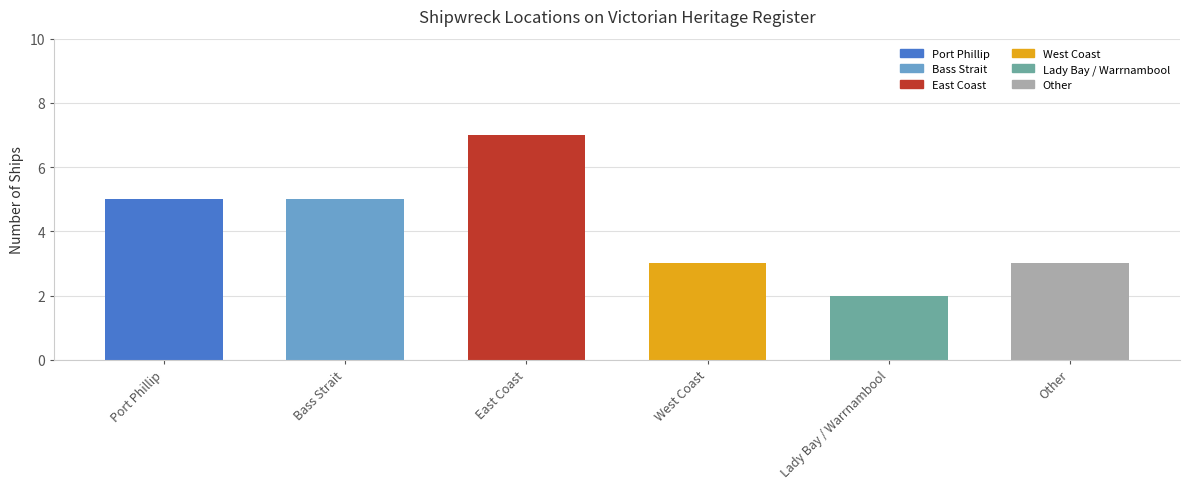

What is the difference between the second highest and minimum values?

3